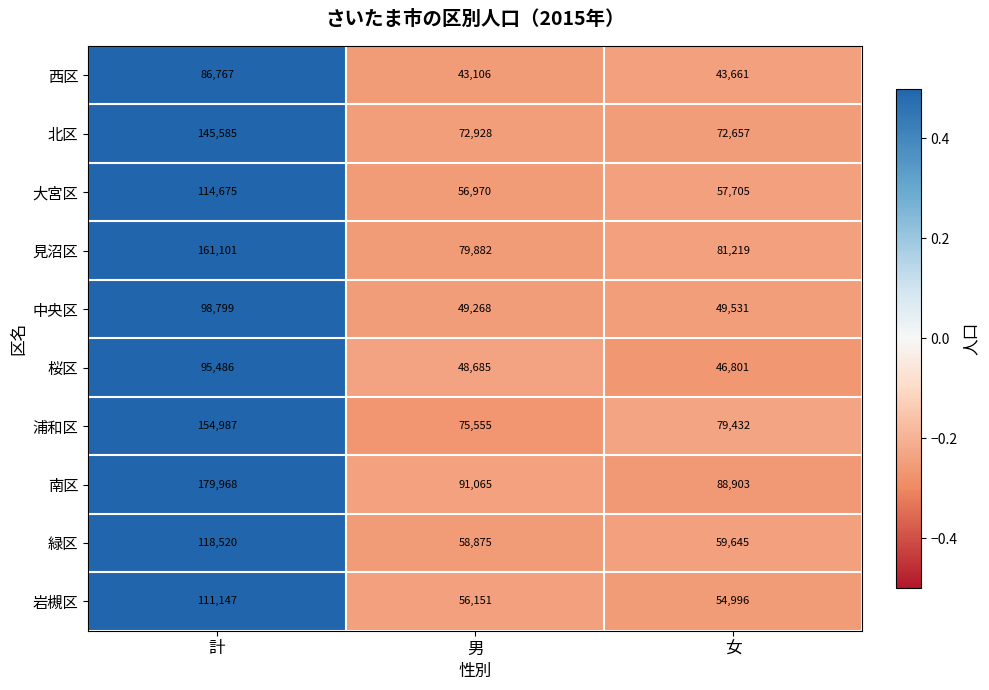

Between 計 and 女, which series saw the biggest shift?

南区